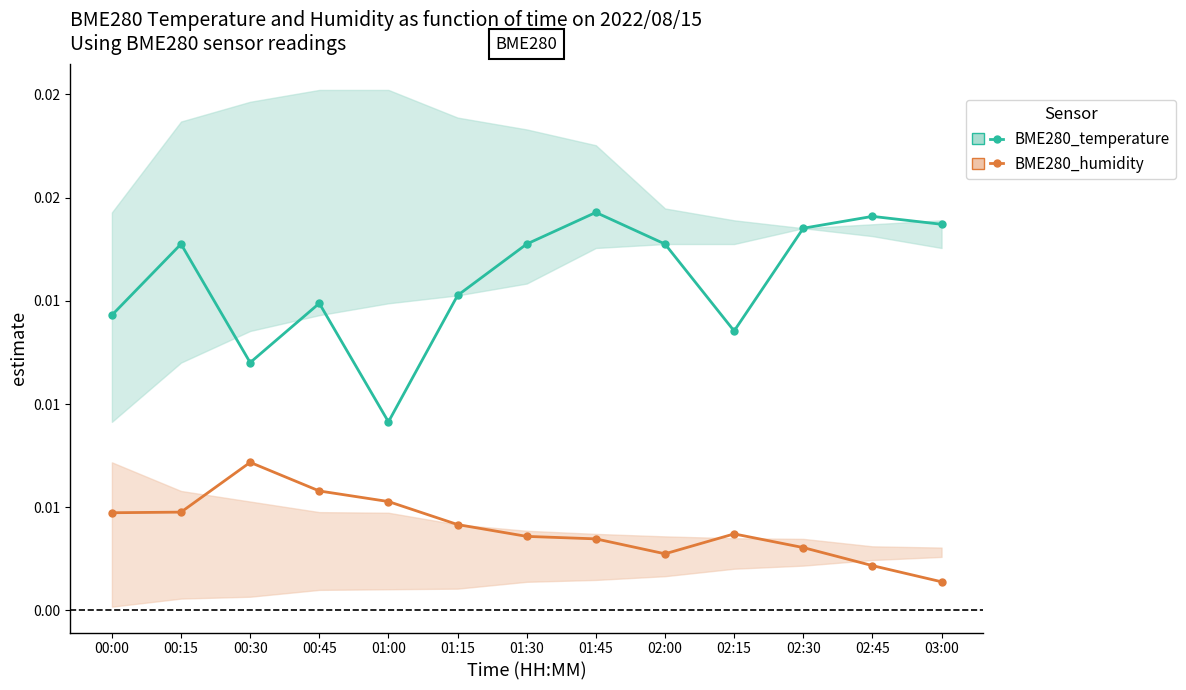

Is it true that BME280_temperature equals 0.0 at 02:30?

False